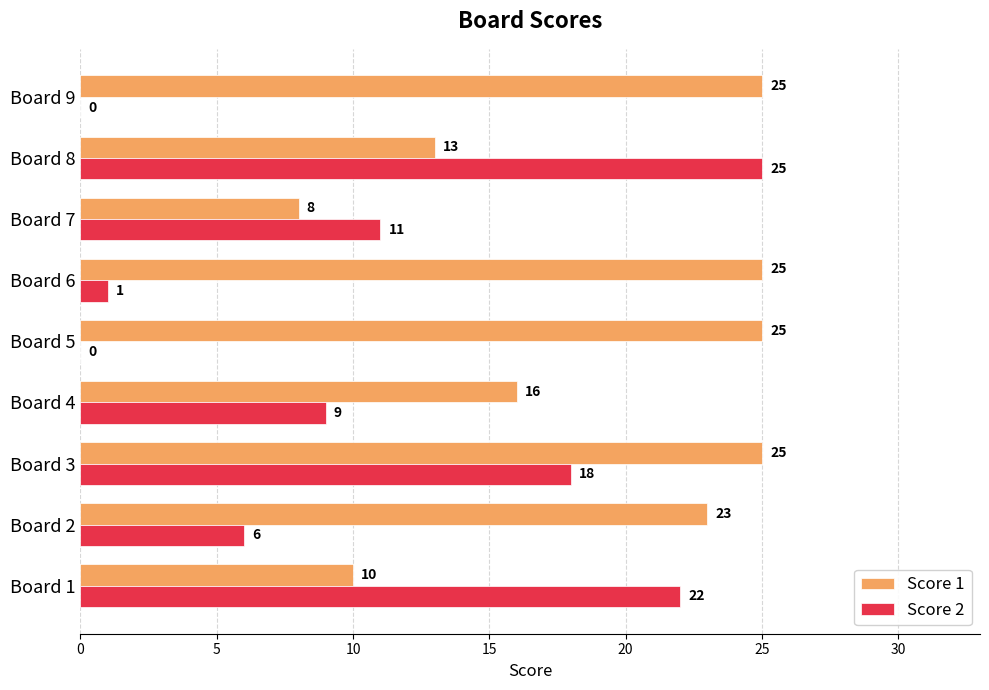

Is it true that Score 2 equals 22 at Board 1?

True